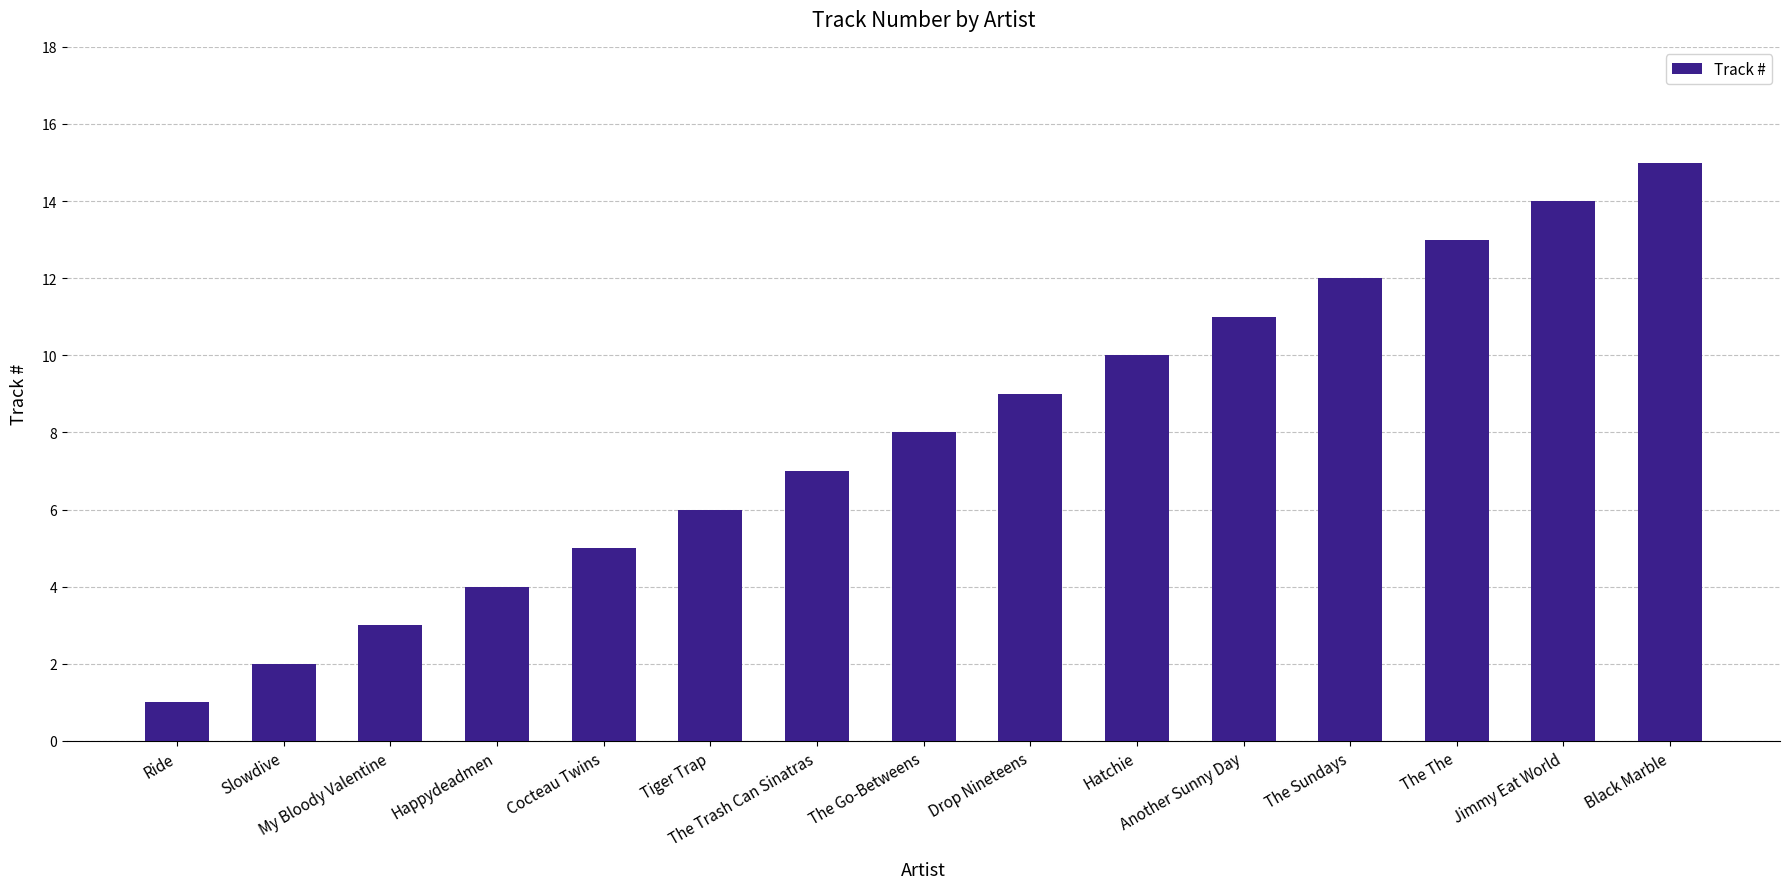

How many categories are shown in the chart?

15